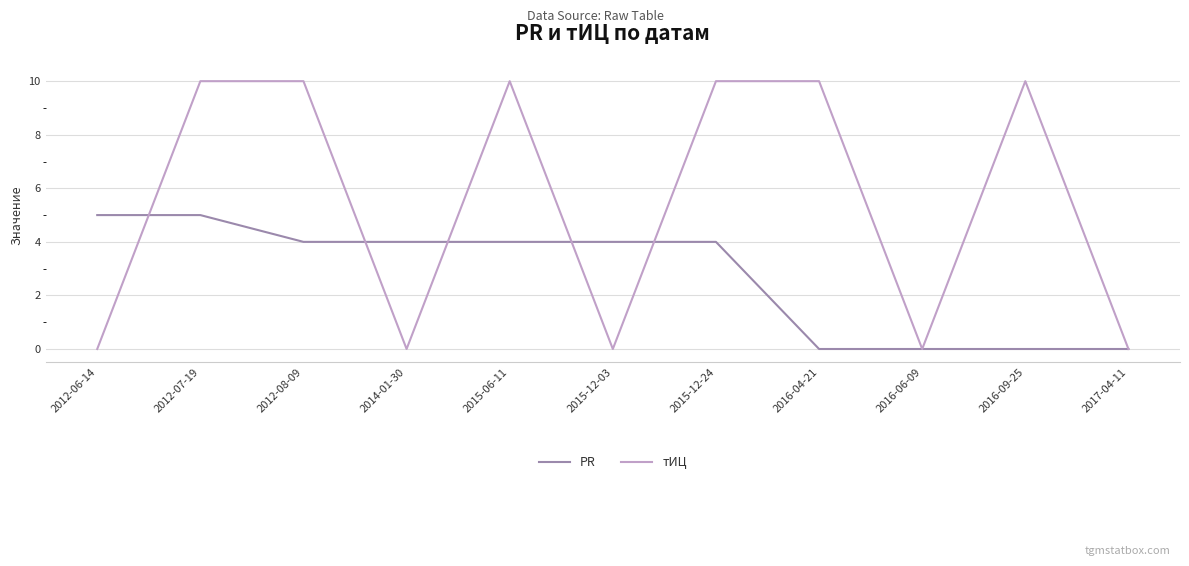

At which label does PR first exceed 4?

2012-06-14